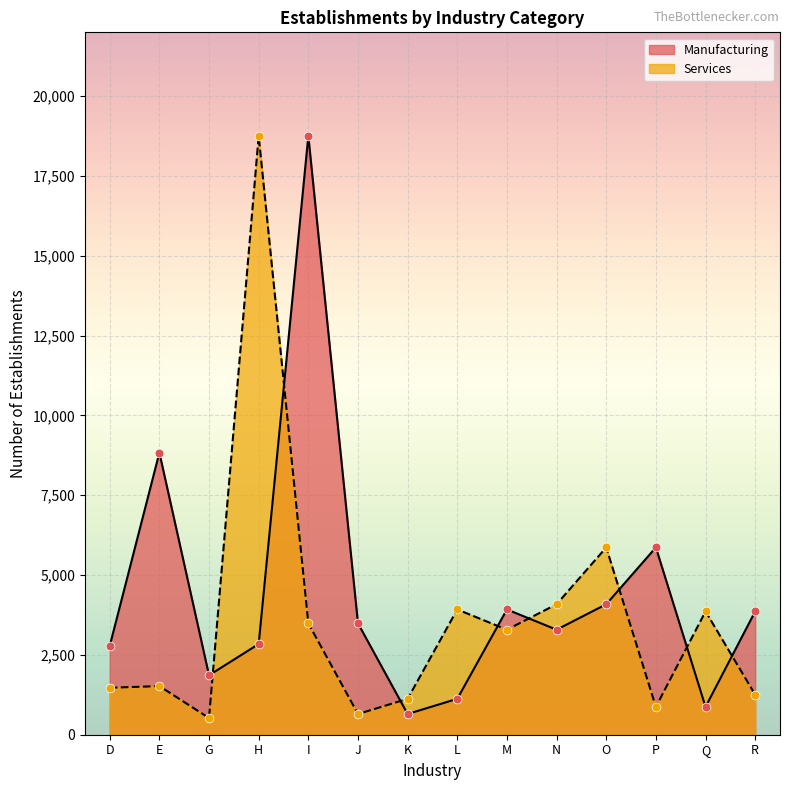

At how many categories does at least one series exceed 13955?

2